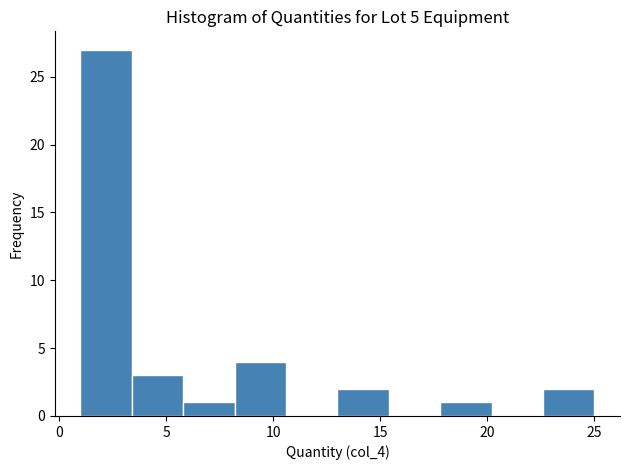

What is the height of the bar covering 3.4 to 5.8 on the x-axis? Neither the bar edges nor the heights are printed on the chart, so give them approximately, as read against the axes.

3